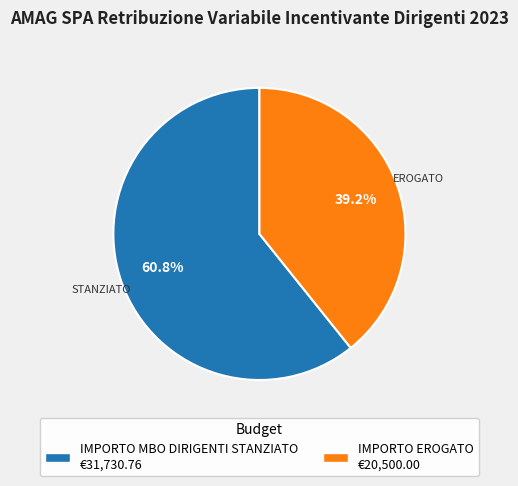

What percentage is NOT represented by IMPORTO MBO DIRIGENTI STANZIATO?

39.2%